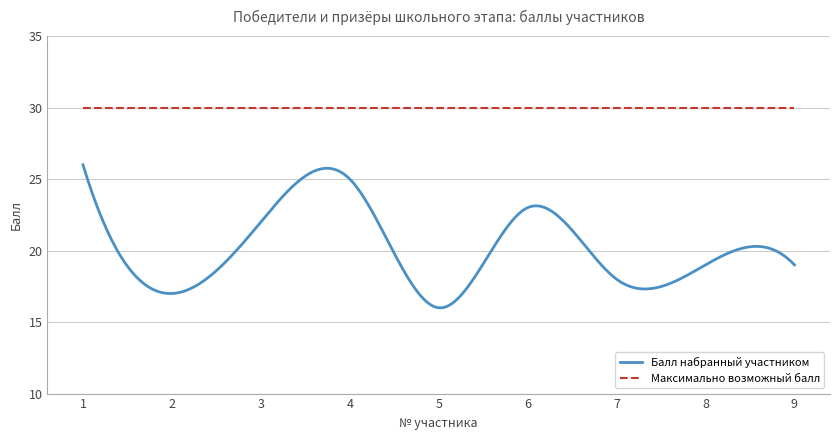

At how many categories does at least one series exceed 25?

300